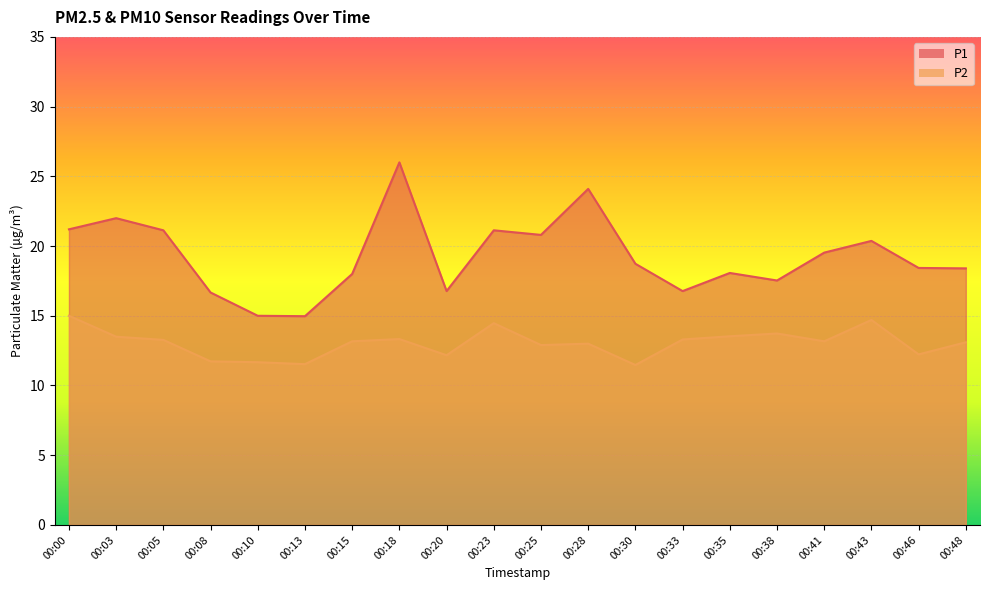

At which label is P1 closest to 20?

00:43